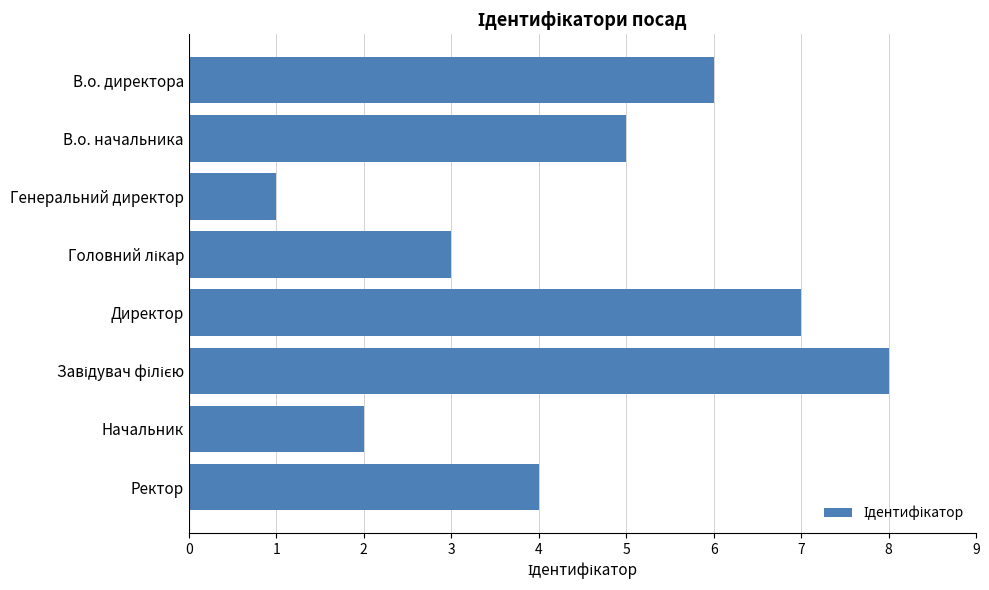

Reading bottom to top, transcribe all the data shown in this chart.

4	2	8	7	3	1	5	6